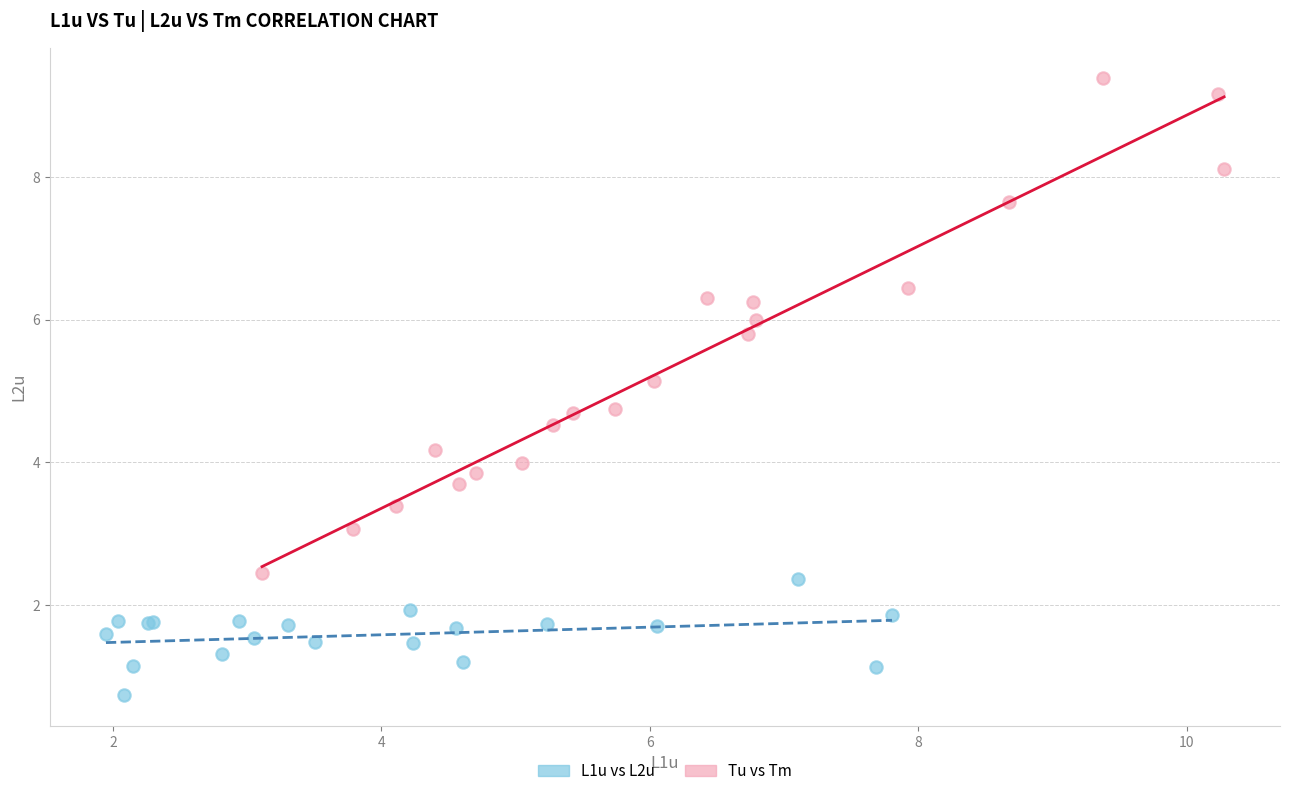

Which series contains the highest Y value?

Tu vs Tm